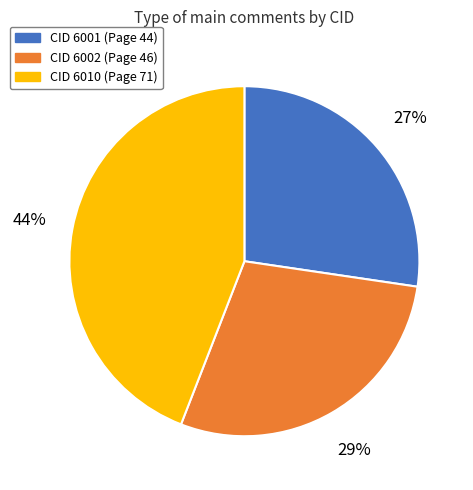

Is there a majority slice in this chart?

No